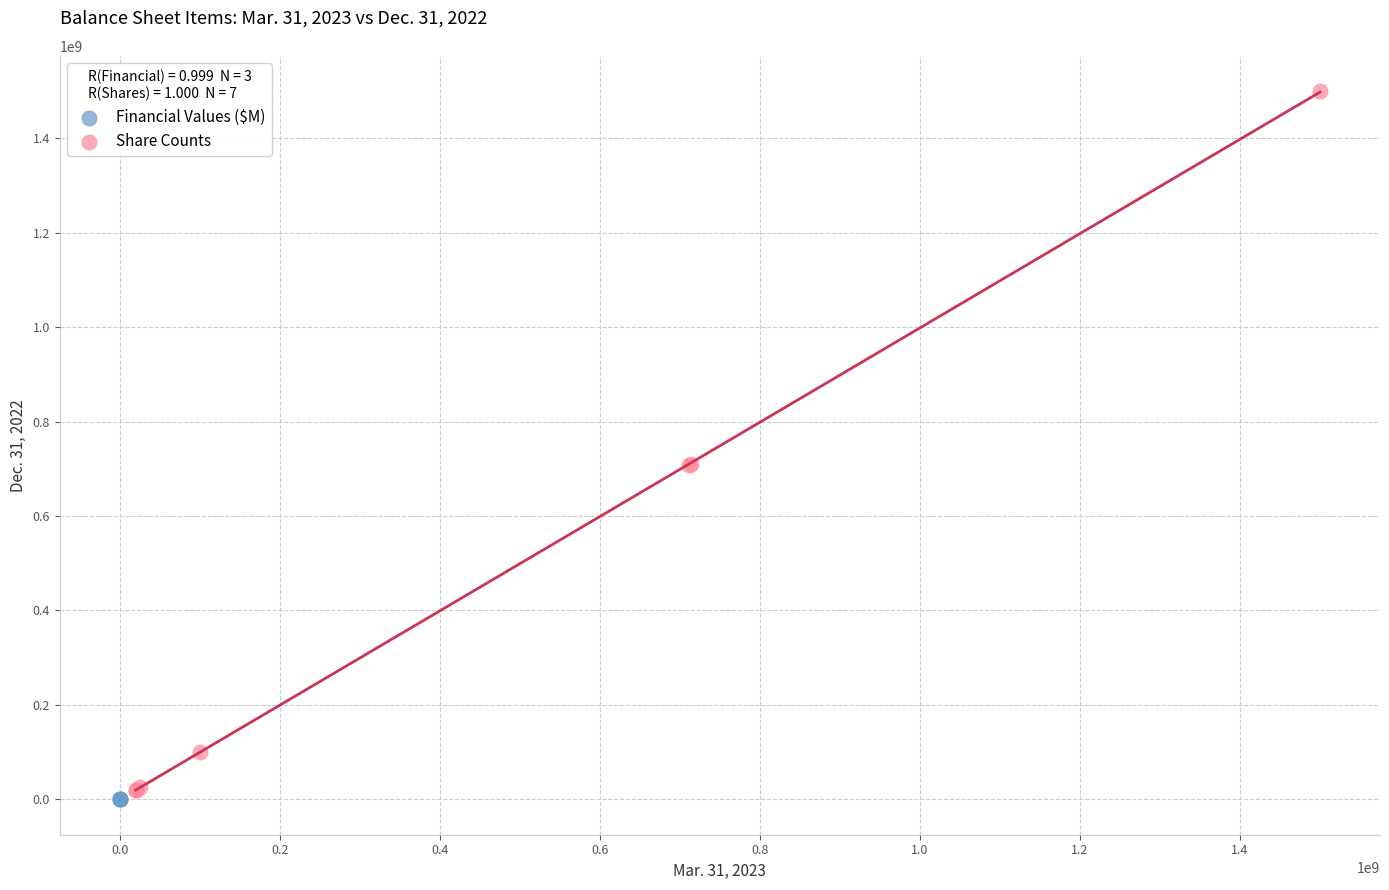

Which series reaches the maximum Y coordinate?

Share Counts